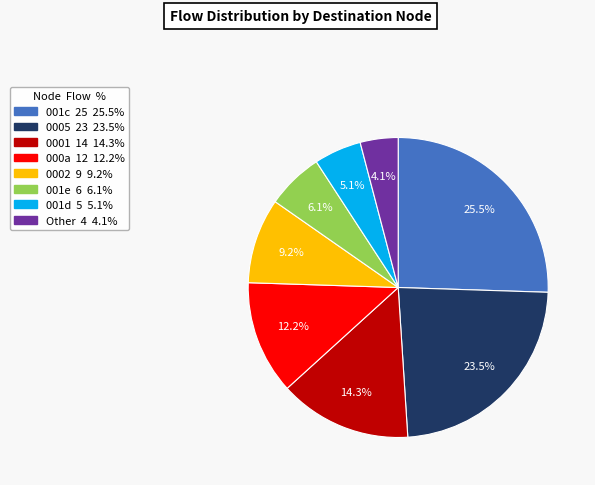

Does any single category account for the majority?

No